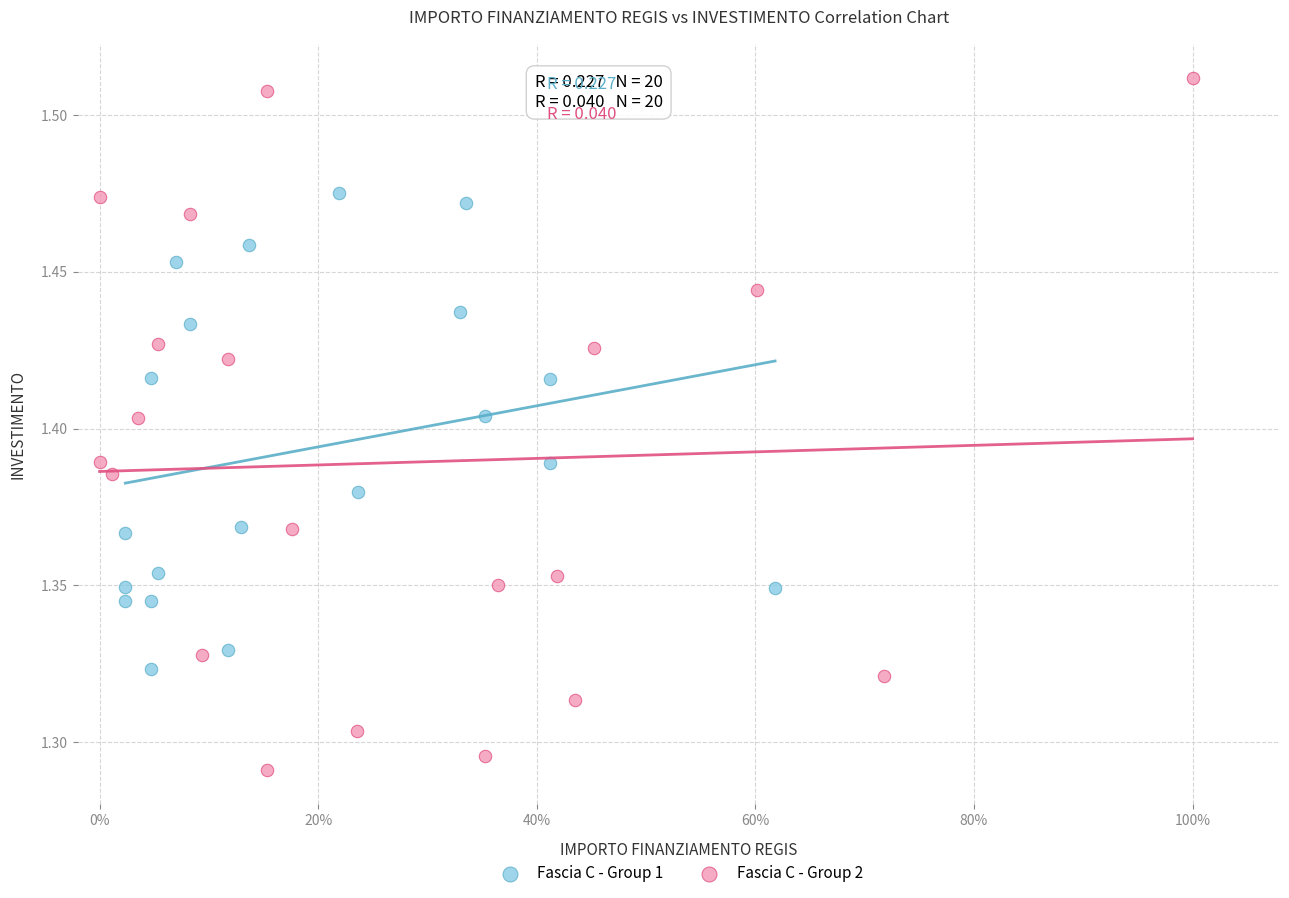

What are all the series names shown in the legend?

Fascia C - Group 1, Fascia C - Group 2